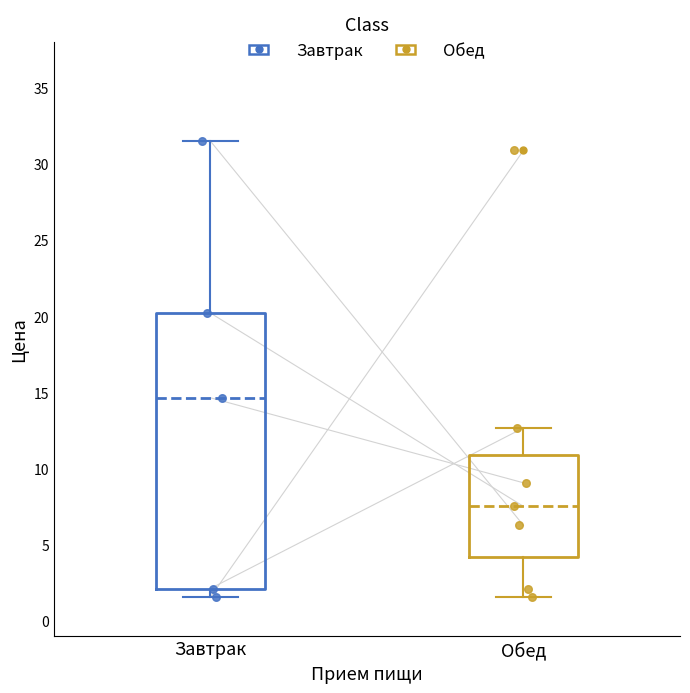

Which box has the lowest median line?

Обед